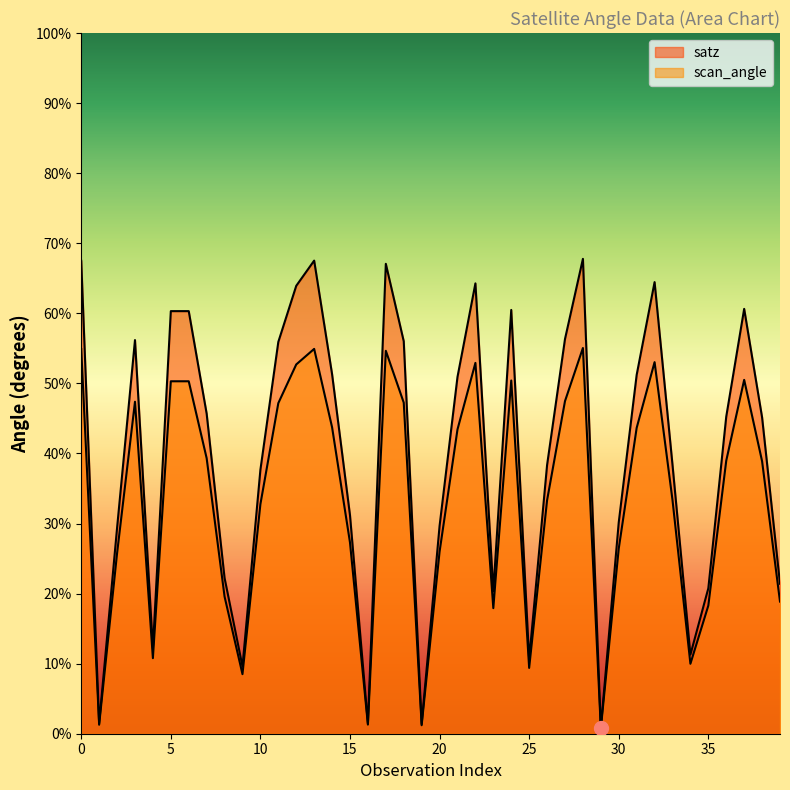

True or false: scan_angle has more than 1 points higher than both neighbors.

True